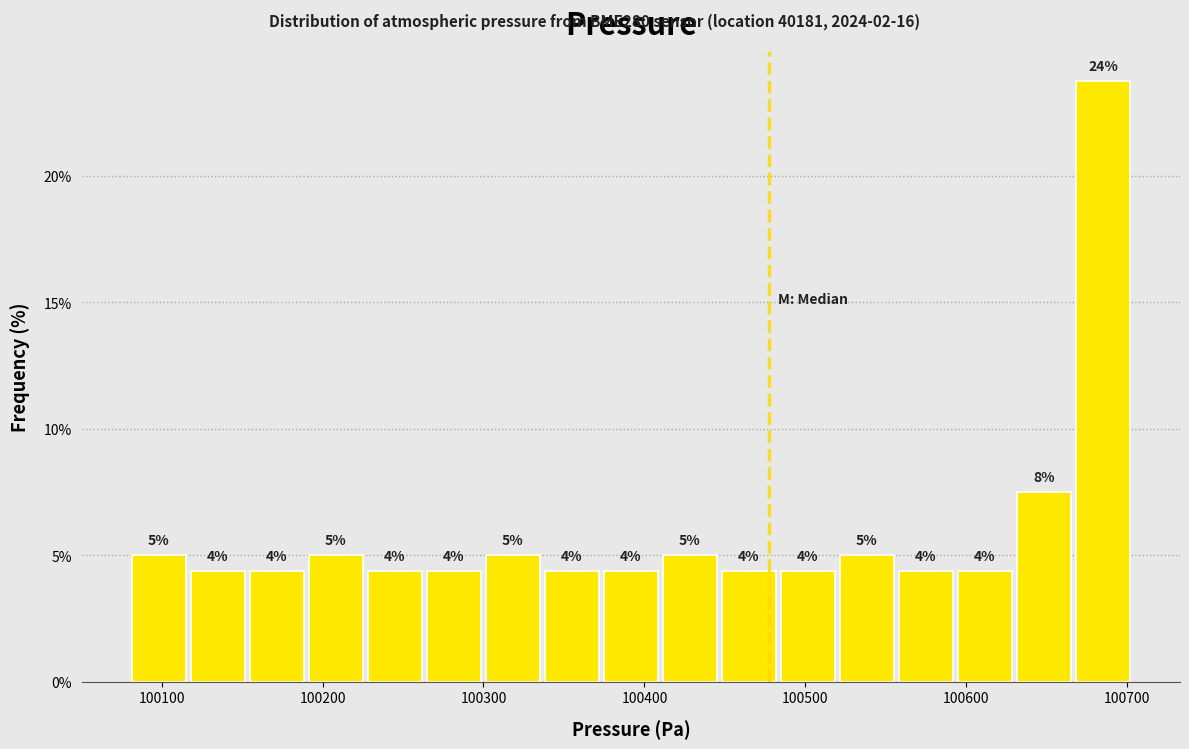

Read against the x-axis, roughly where is the centre of the tallest bar?

100680